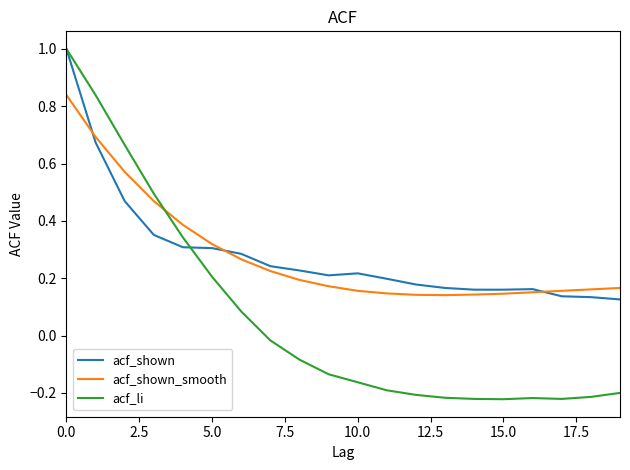

Which series has the widest spread of values?

acf_li